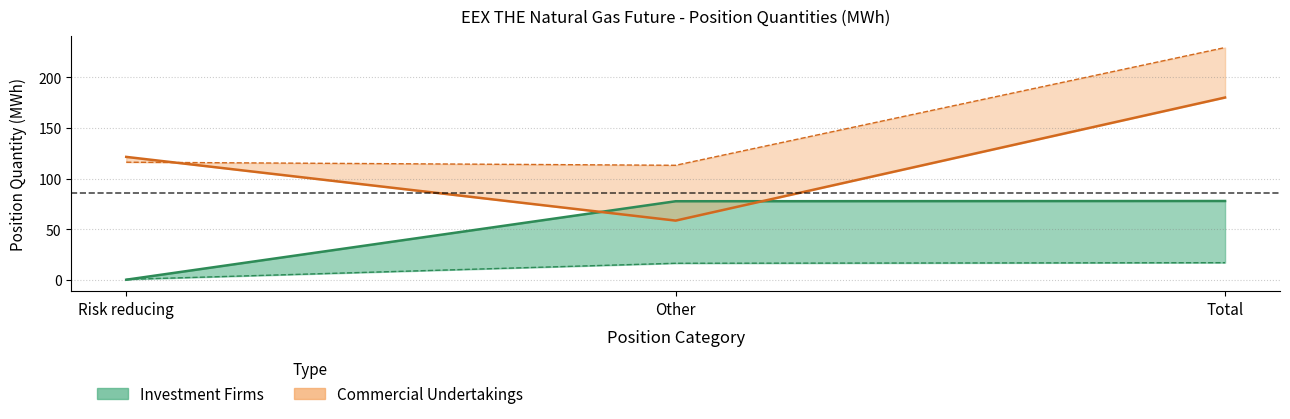

What is the sum of the Commercial Undertakings Long values at Risk reducing and Total?

301.2